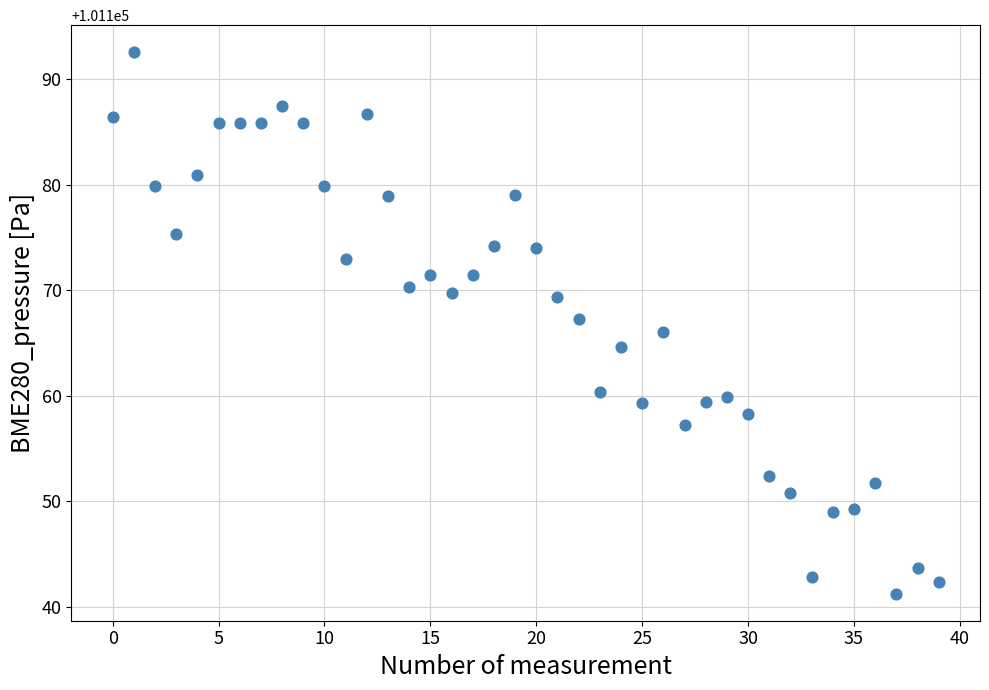

What is the range of Y values (max minus min)?

51.3